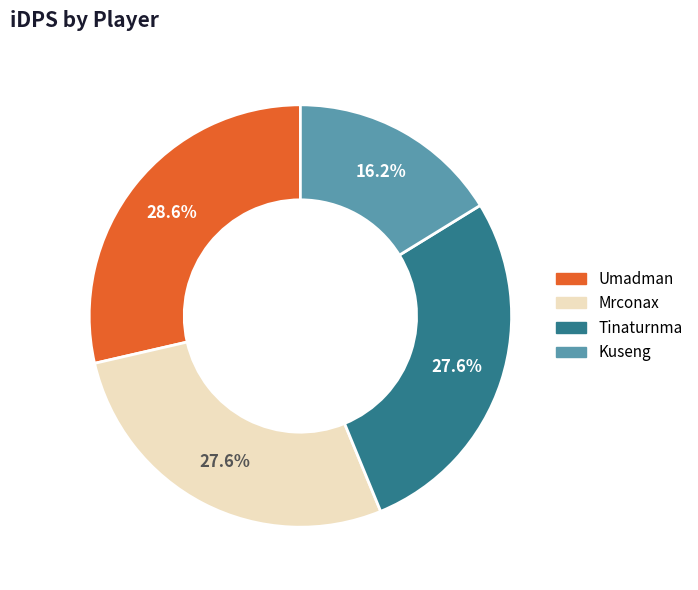

Which has a higher value, Umadman or Kuseng?

Umadman